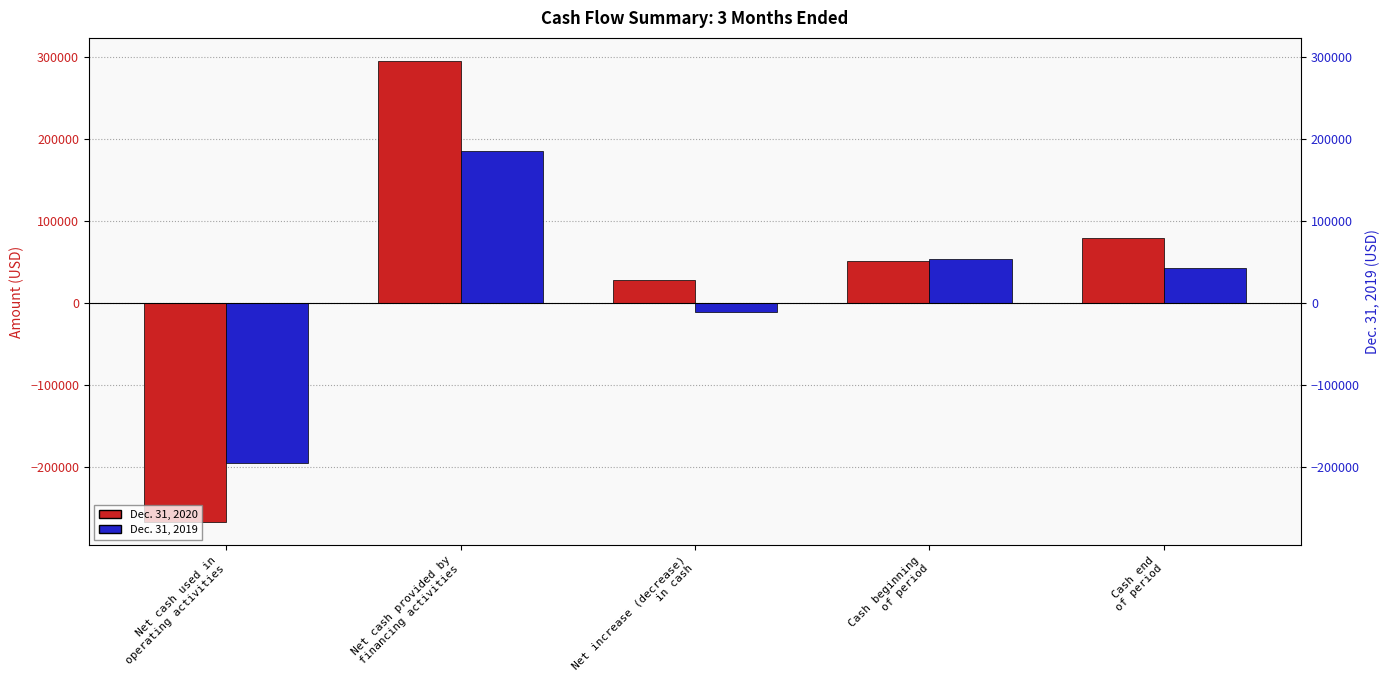

At which category is the sum across all series the highest?

Net cash provided by
financing activities